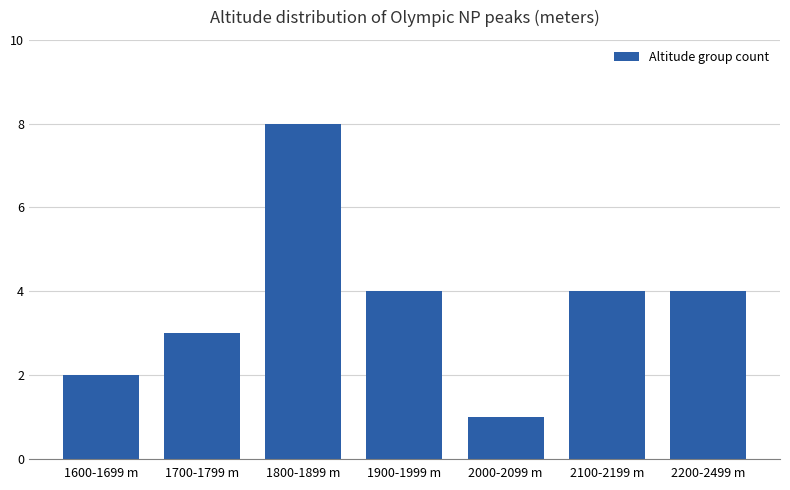

Reading left to right, list all the values displayed in this chart.

2	3	8	4	1	4	4